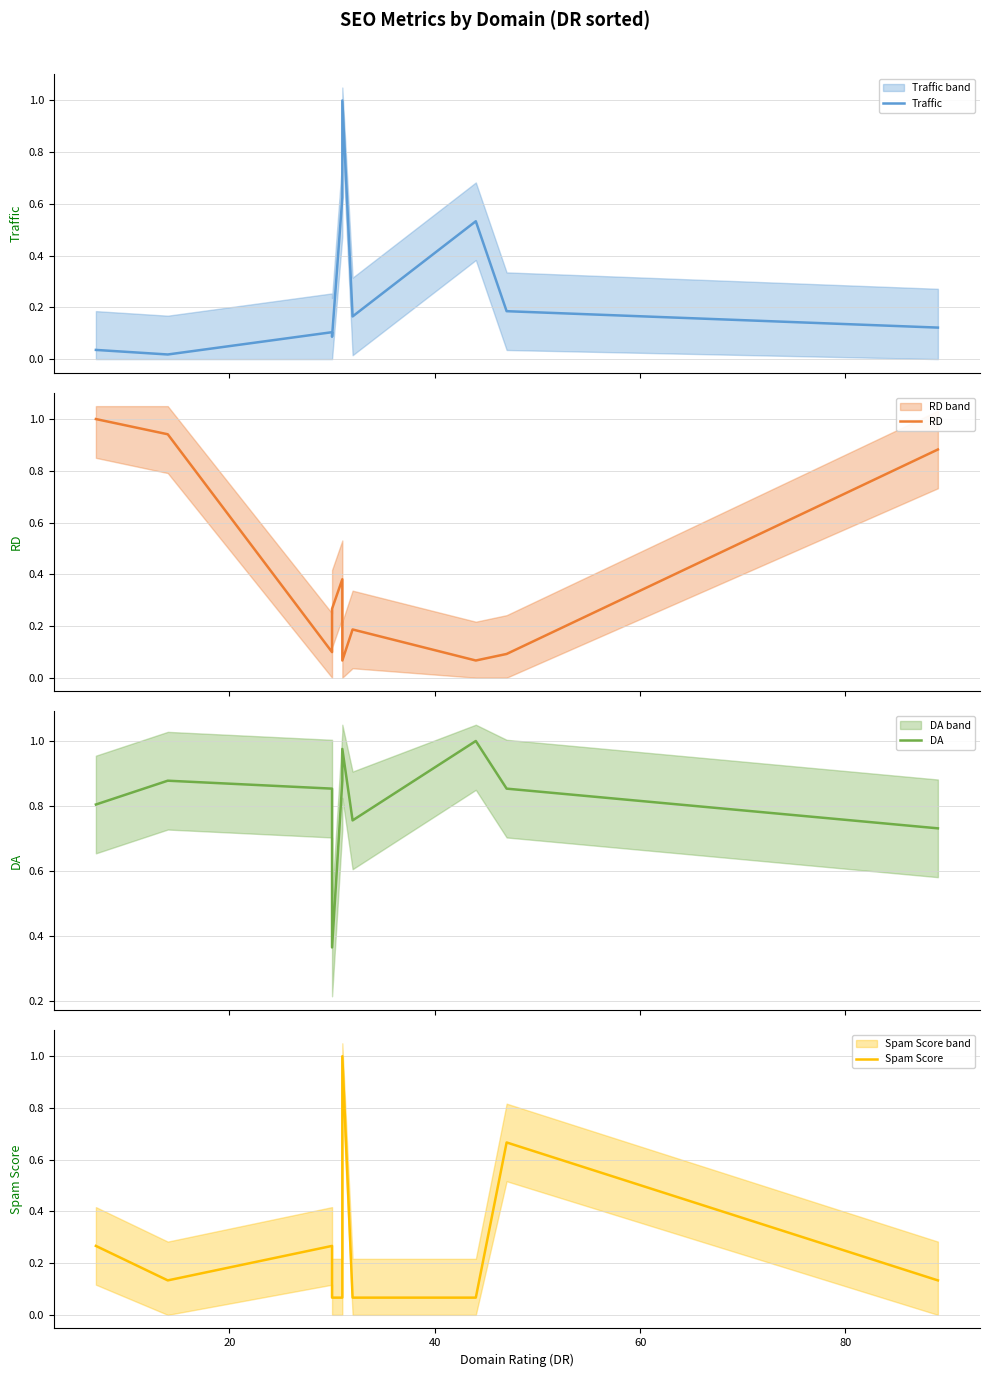

How many intersections are there between Traffic and RD?

6